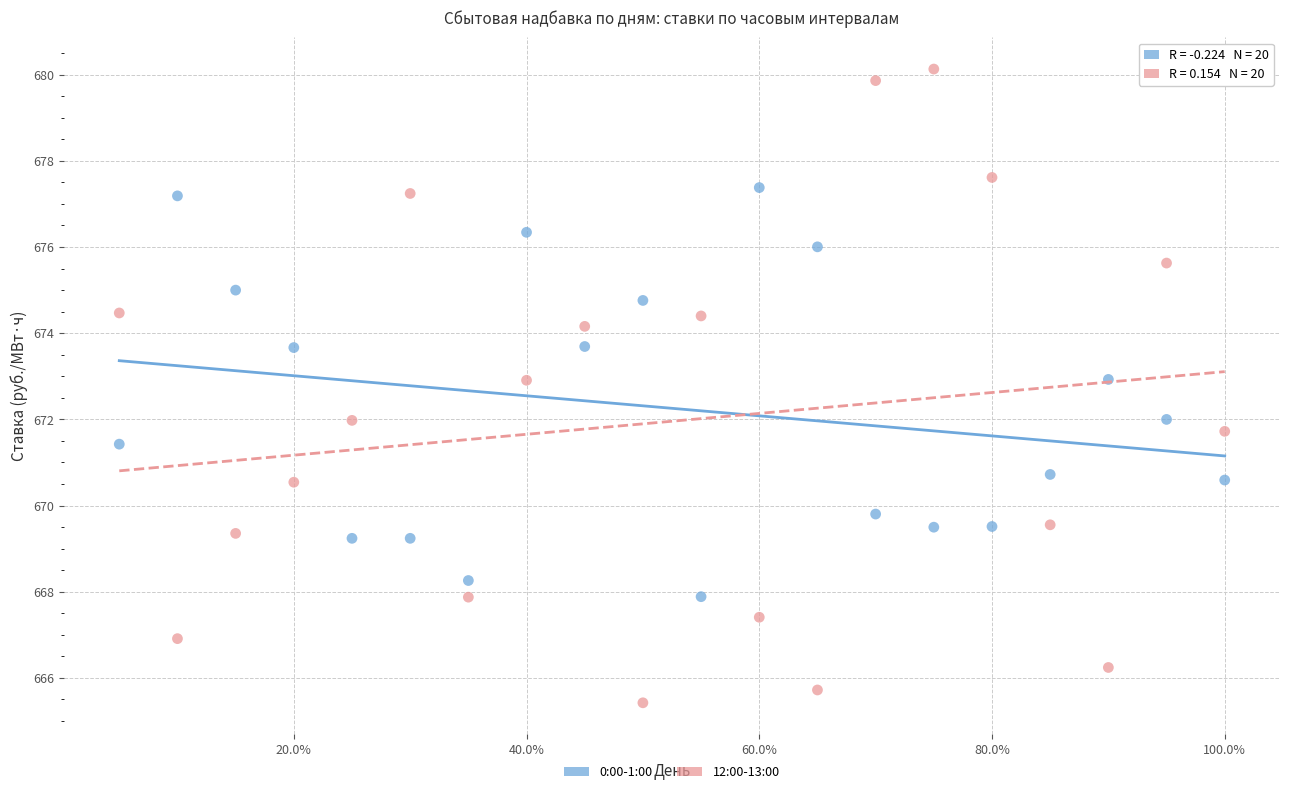

What are all the series names shown in the legend?

0:00-1:00, 12:00-13:00